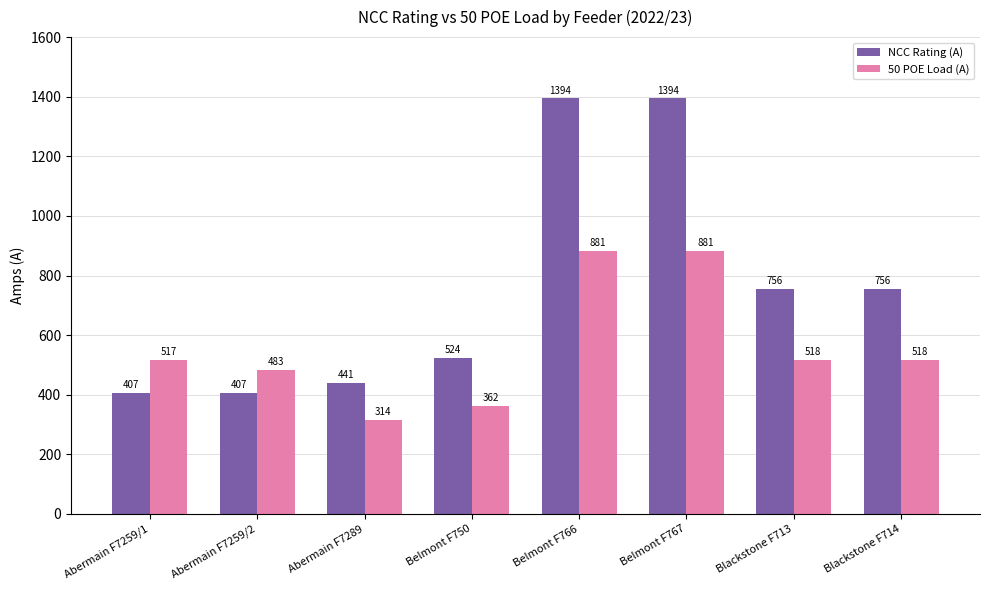

Where does the NCC Rating (A) series first go above 756?

Belmont F766